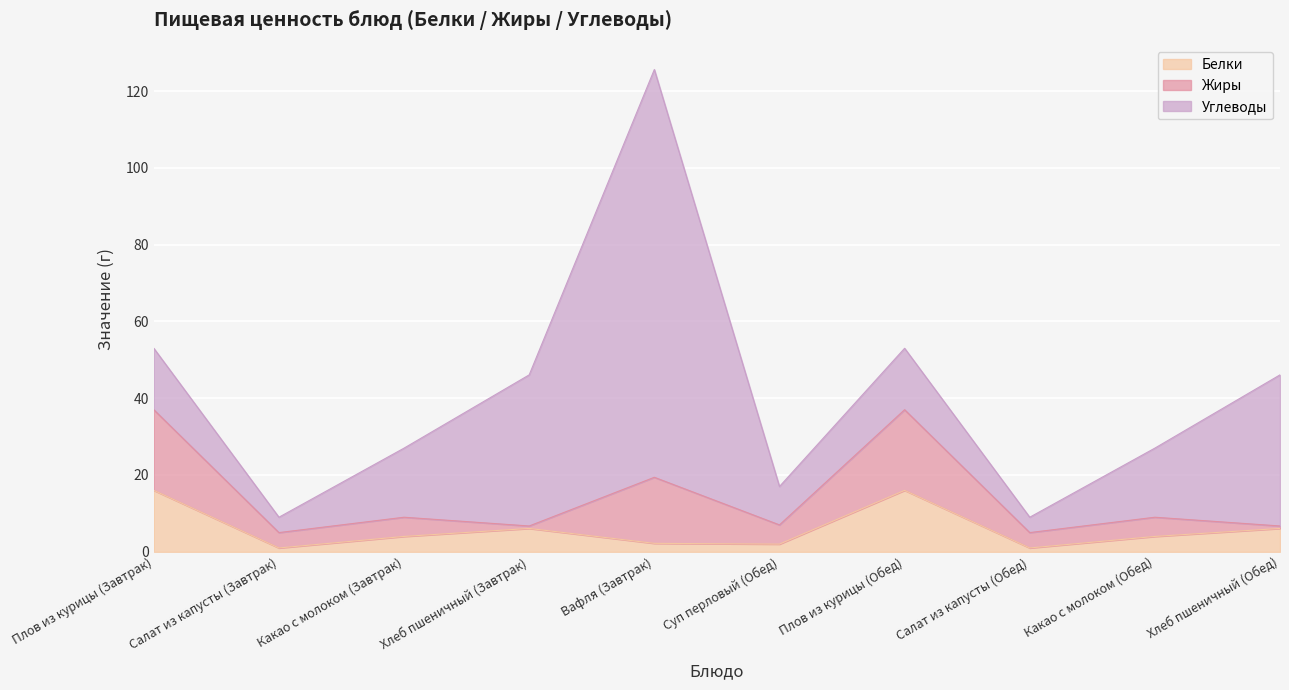

Reading left to right, what are all the values shown in this chart?

Белки: Плов из курицы (Завтрак)=16.0	Салат из капусты (Завтрак)=1.0	Какао с молоком (Завтрак)=4.0	Хлеб пшеничный (Завтрак)=6.1	Вафля (Завтрак)=2.2	Суп перловый (Обед)=2.0	Плов из курицы (Обед)=16.0	Салат из капусты (Обед)=1.0	Какао с молоком (Обед)=4.0	Хлеб пшеничный (Обед)=6.1
Жиры: Плов из курицы (Завтрак)=21.0	Салат из капусты (Завтрак)=4.0	Какао с молоком (Завтрак)=5.0	Хлеб пшеничный (Завтрак)=0.6	Вафля (Завтрак)=17.2	Суп перловый (Обед)=5.0	Плов из курицы (Обед)=21.0	Салат из капусты (Обед)=4.0	Какао с молоком (Обед)=5.0	Хлеб пшеничный (Обед)=0.6
Углеводы: Плов из курицы (Завтрак)=16.0	Салат из капусты (Завтрак)=4.0	Какао с молоком (Завтрак)=18.0	Хлеб пшеничный (Завтрак)=39.4	Вафля (Завтрак)=106.2	Суп перловый (Обед)=10.0	Плов из курицы (Обед)=16.0	Салат из капусты (Обед)=4.0	Какао с молоком (Обед)=18.0	Хлеб пшеничный (Обед)=39.4